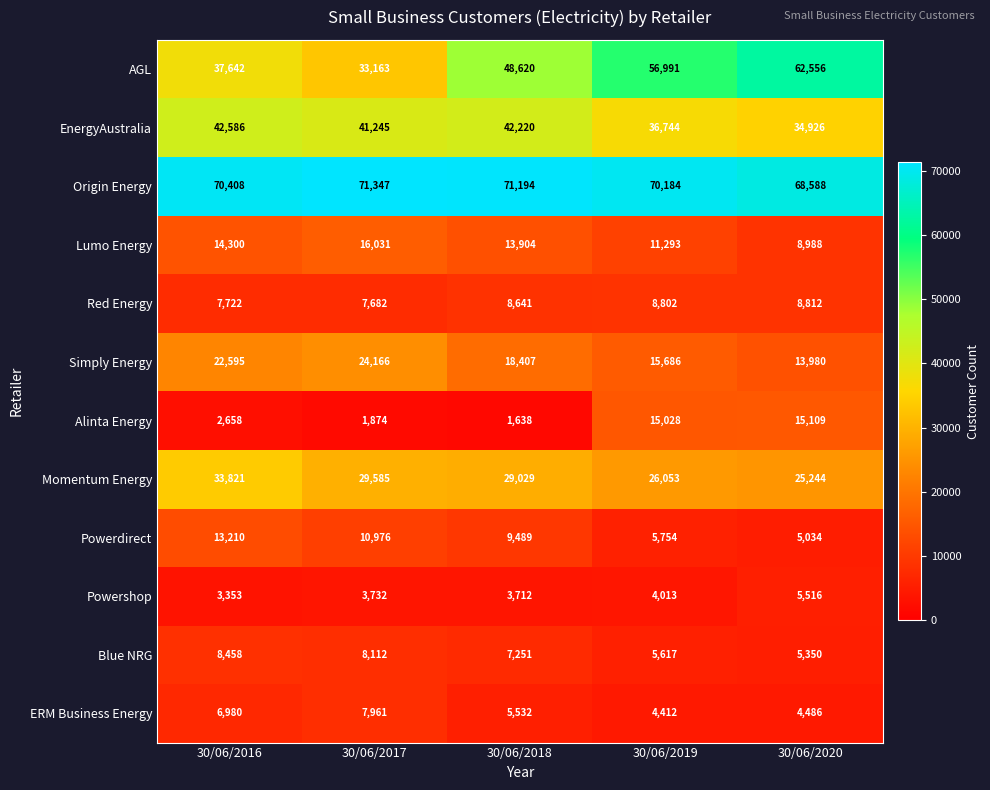

At which category is the sum across all series the highest?

30/06/2016